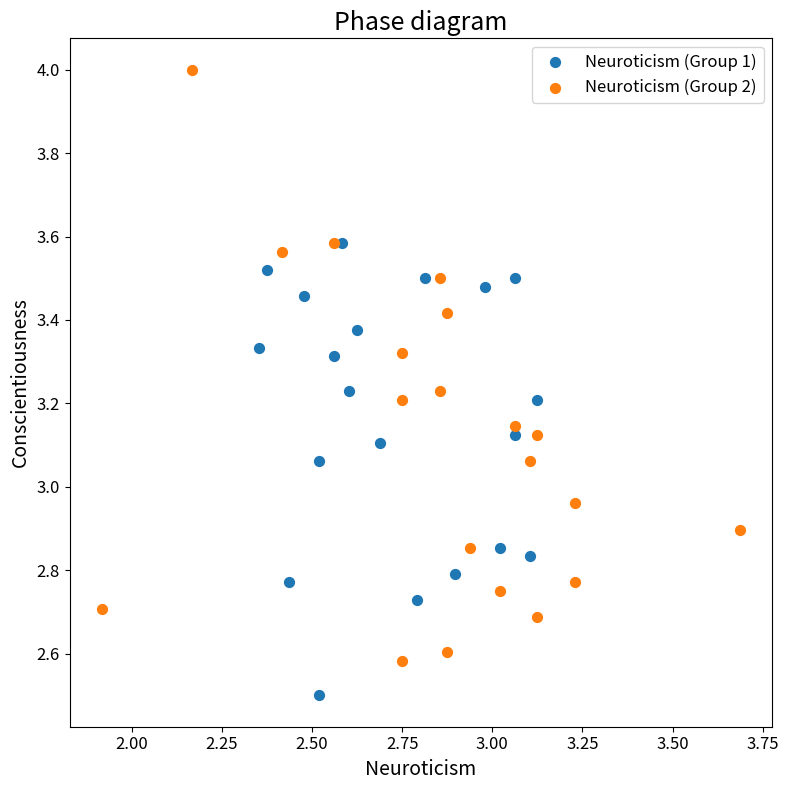

Which series contains the lowest Y value?

Neuroticism (Group 1)